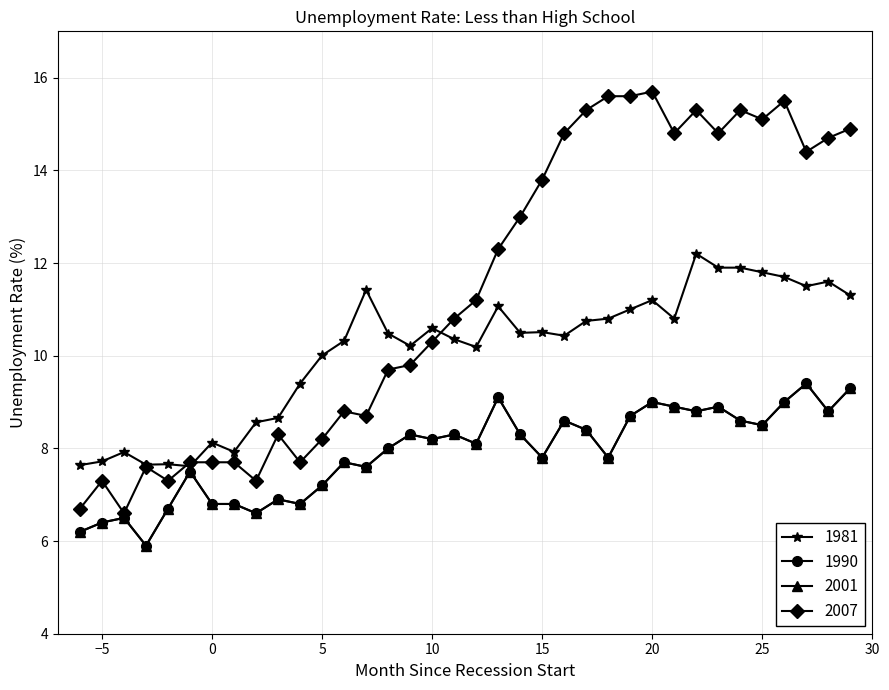

Is this an area chart (filled region under the line)?

No